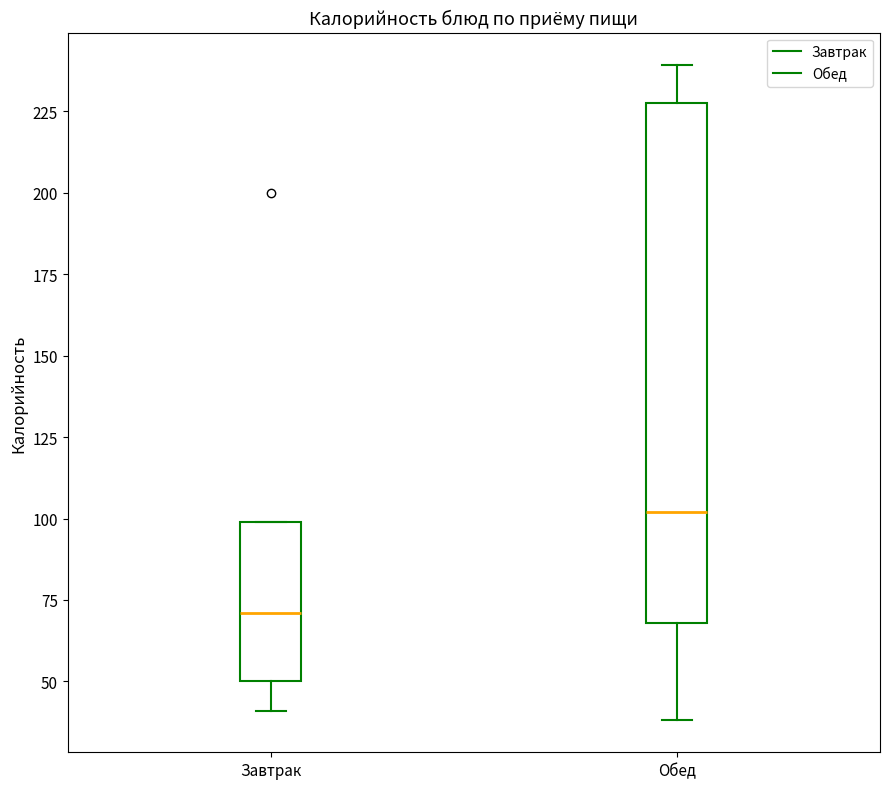

Reading left to right, transcribe this box plot: for each box, give where its median line is, the range the box spans, and where its two whiskers end, as read against the y-axis. The values are not printed on the chart, so give them approximately, as read against the axis.

Завтрак: median 70, box 50 to 100, whiskers 40 to 100
Обед: median 100, box 70 to 230, whiskers 40 to 240